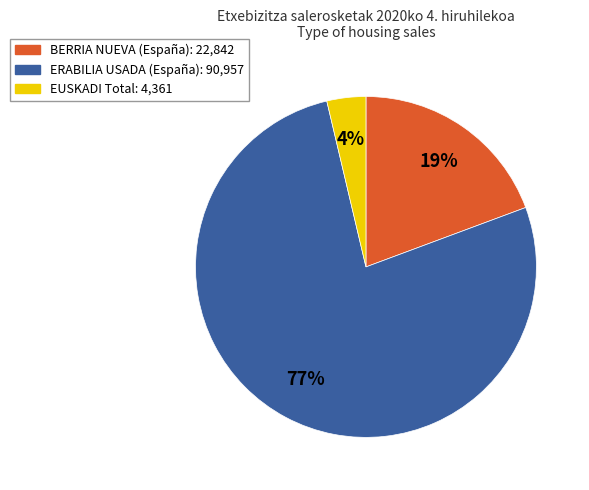

To the nearest percent, what is the average slice percentage?

33%